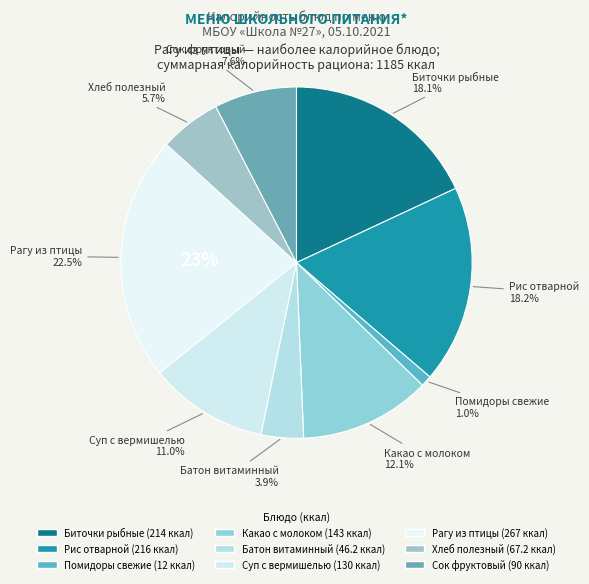

What is the change in value from Батон витаминный to Сок фруктовый?

+43.8